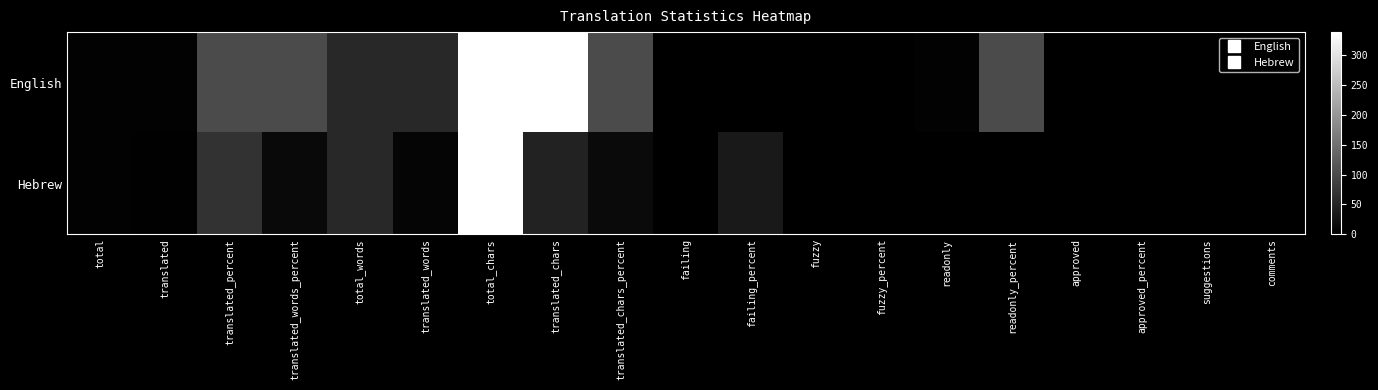

What is the greatest value displayed?

339.0